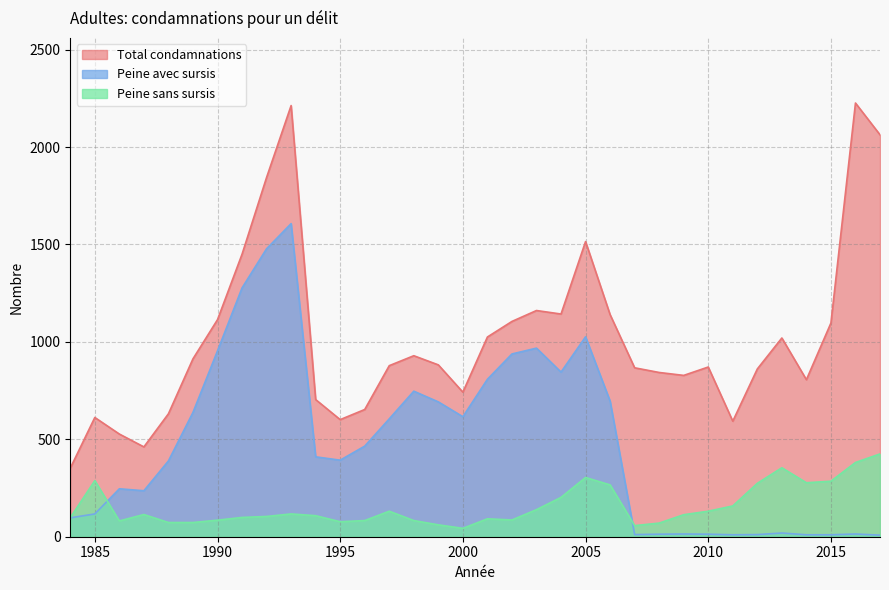

What are all the series names shown in the legend?

Total condamnations, Peine avec sursis, Peine sans sursis